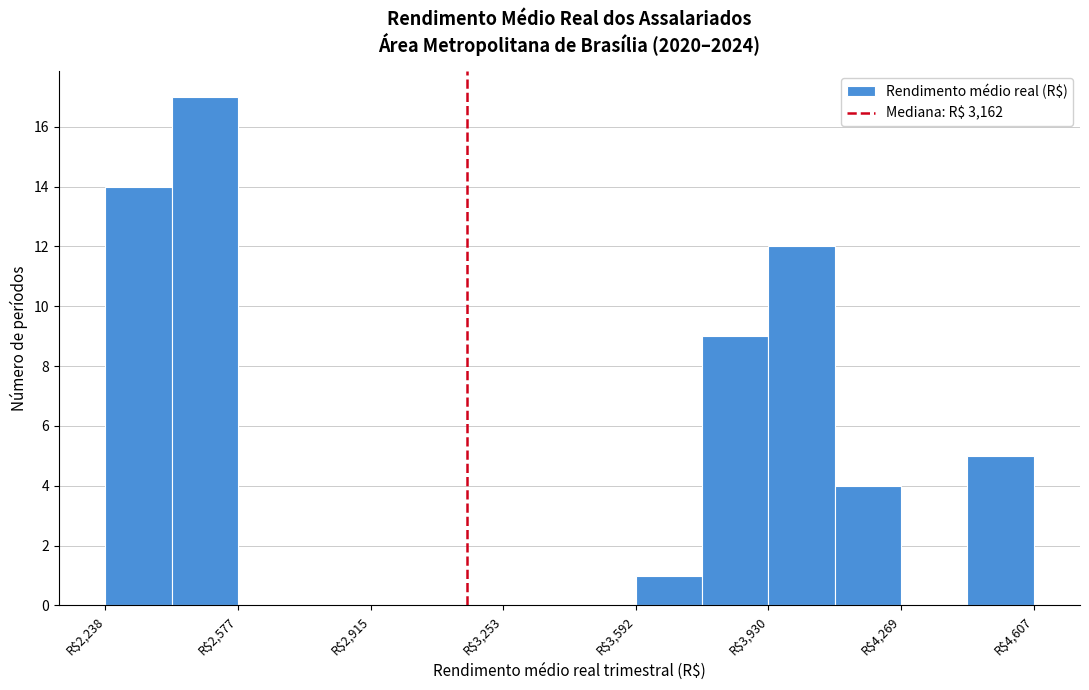

Around what value on the x-axis is the tallest bar? Give the approximate position of its centre, as read against the axis.

2500